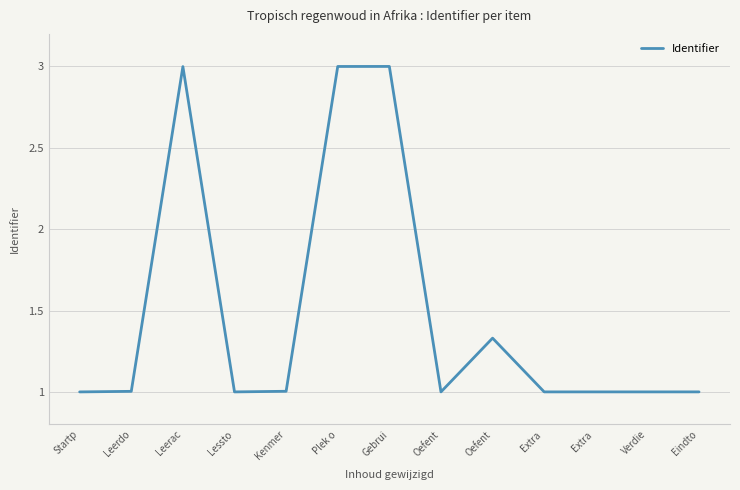

What is the average value?

1.5